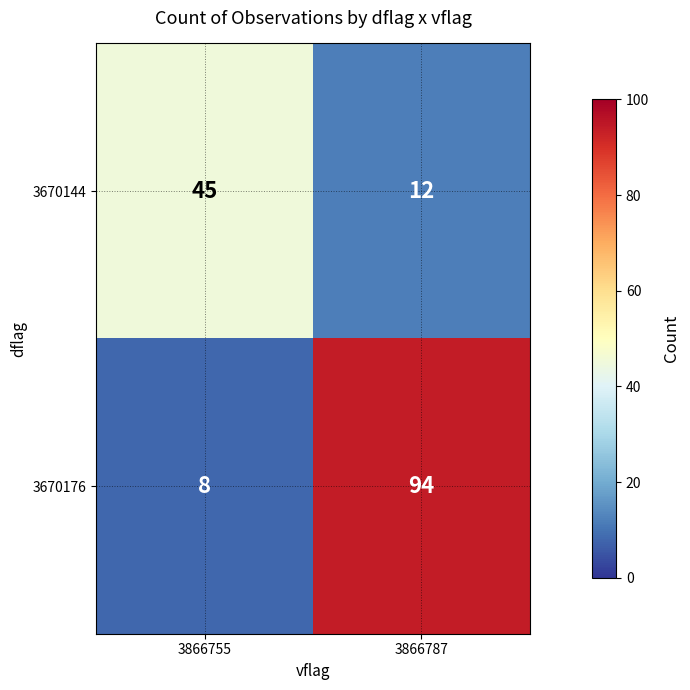

Reading left to right, list all the values displayed in this chart.

3670144: 45	12
3670176: 8	94